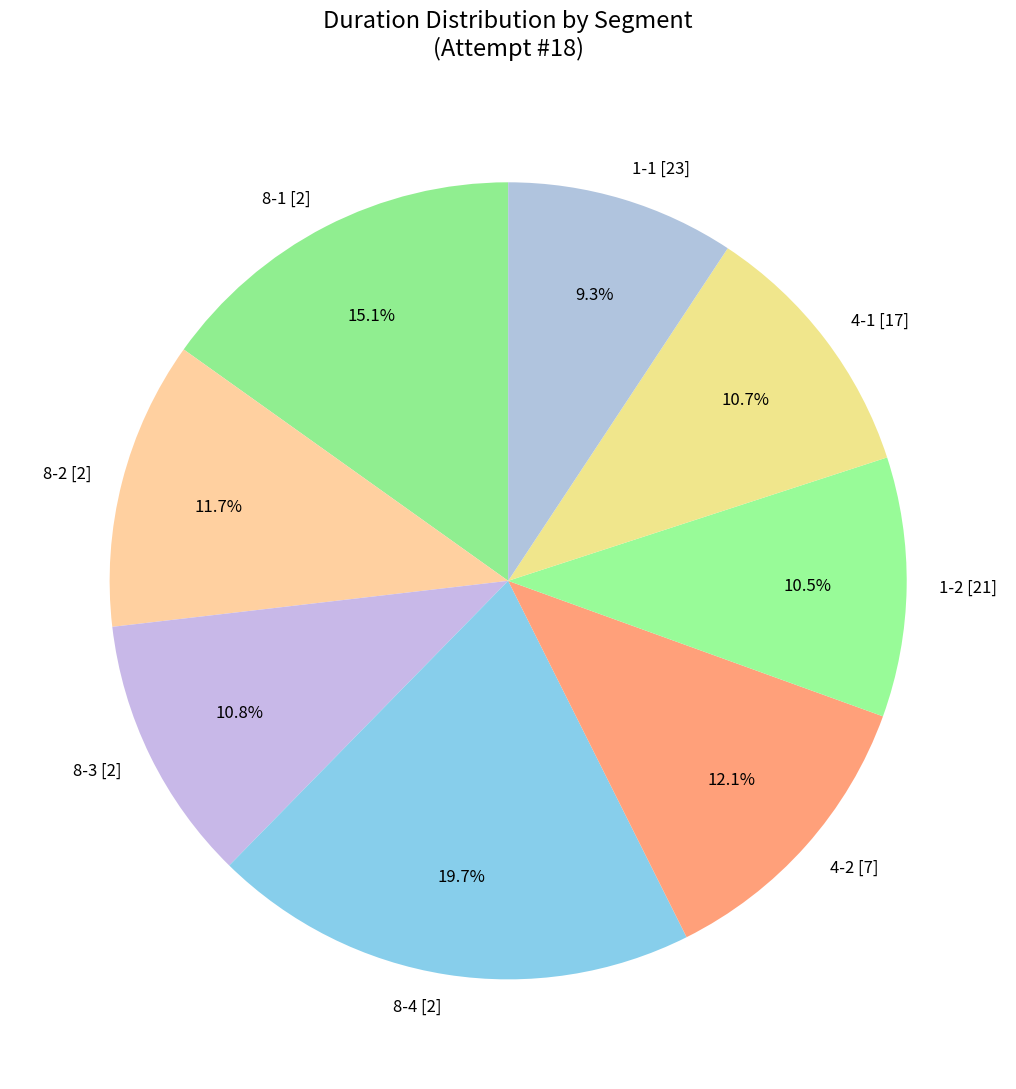

Does 8-2 [2] represent more than half of the total?

No